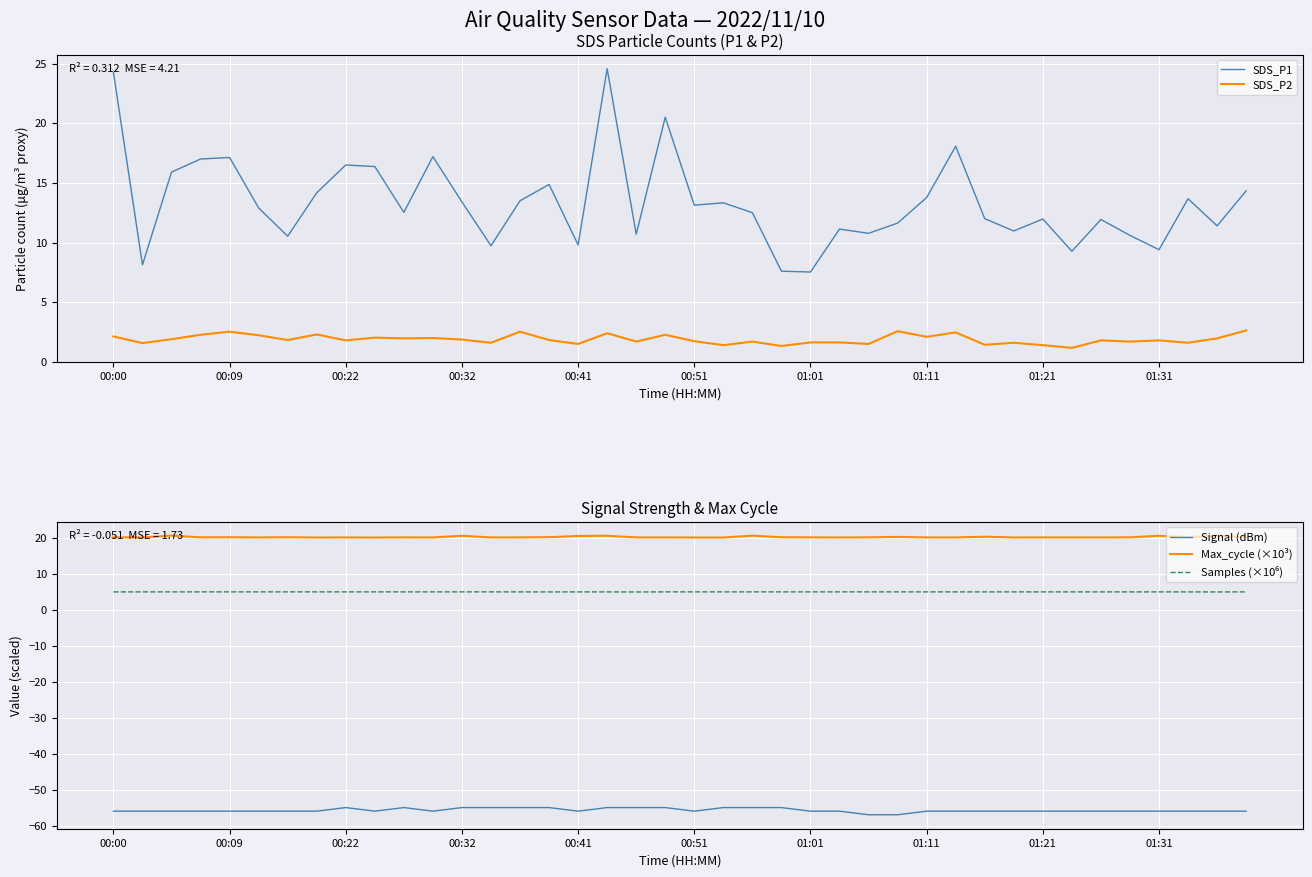

The Max_cycle (×10³) series shows 4.5 at 00:22. True or false?

False